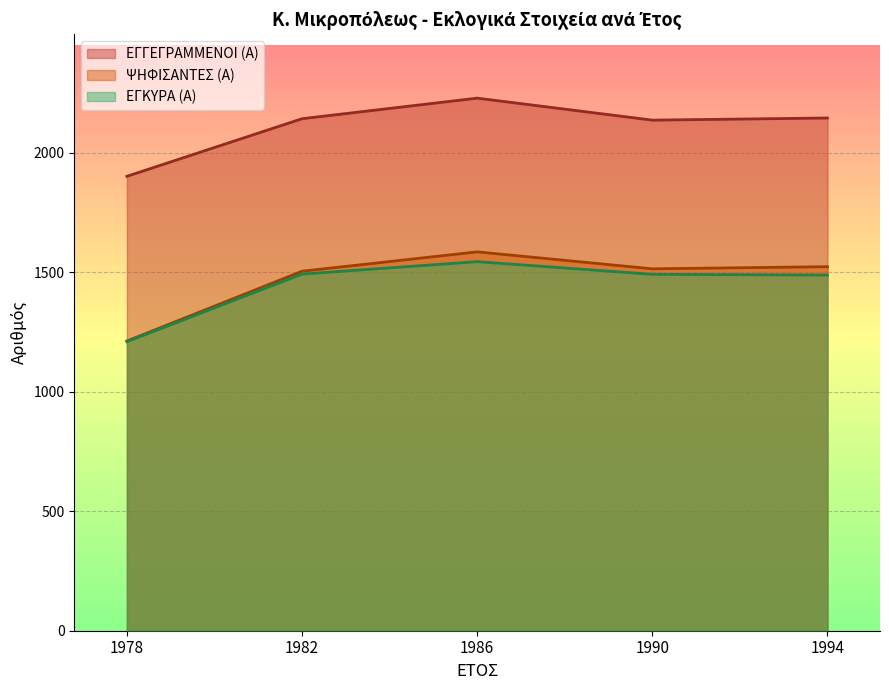

How many data points in ΕΓΚΥΡΑ (Α) are less than 1491?

2